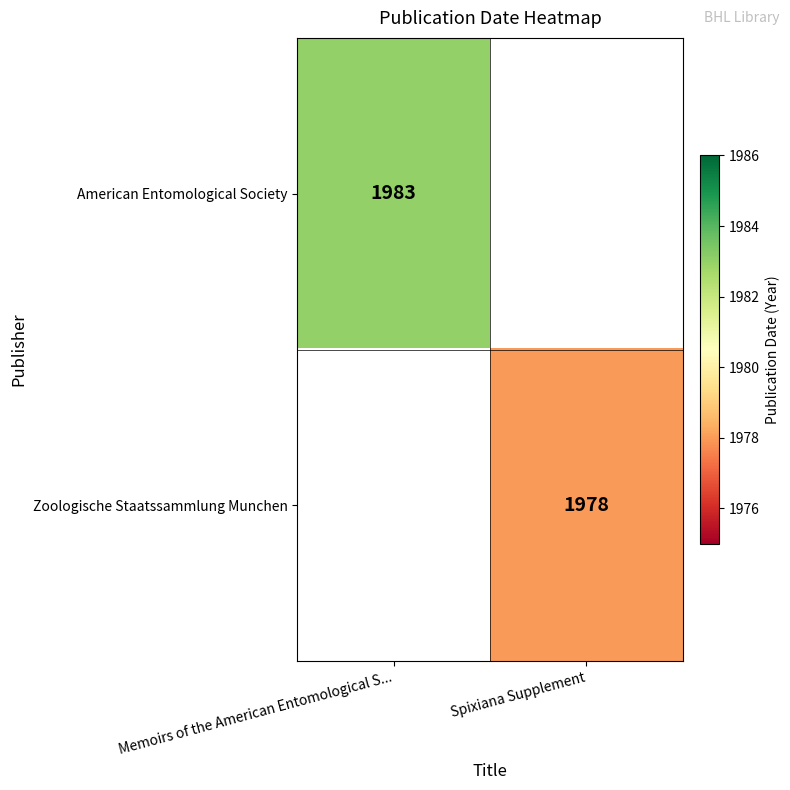

What is the greatest value displayed?

1983.0